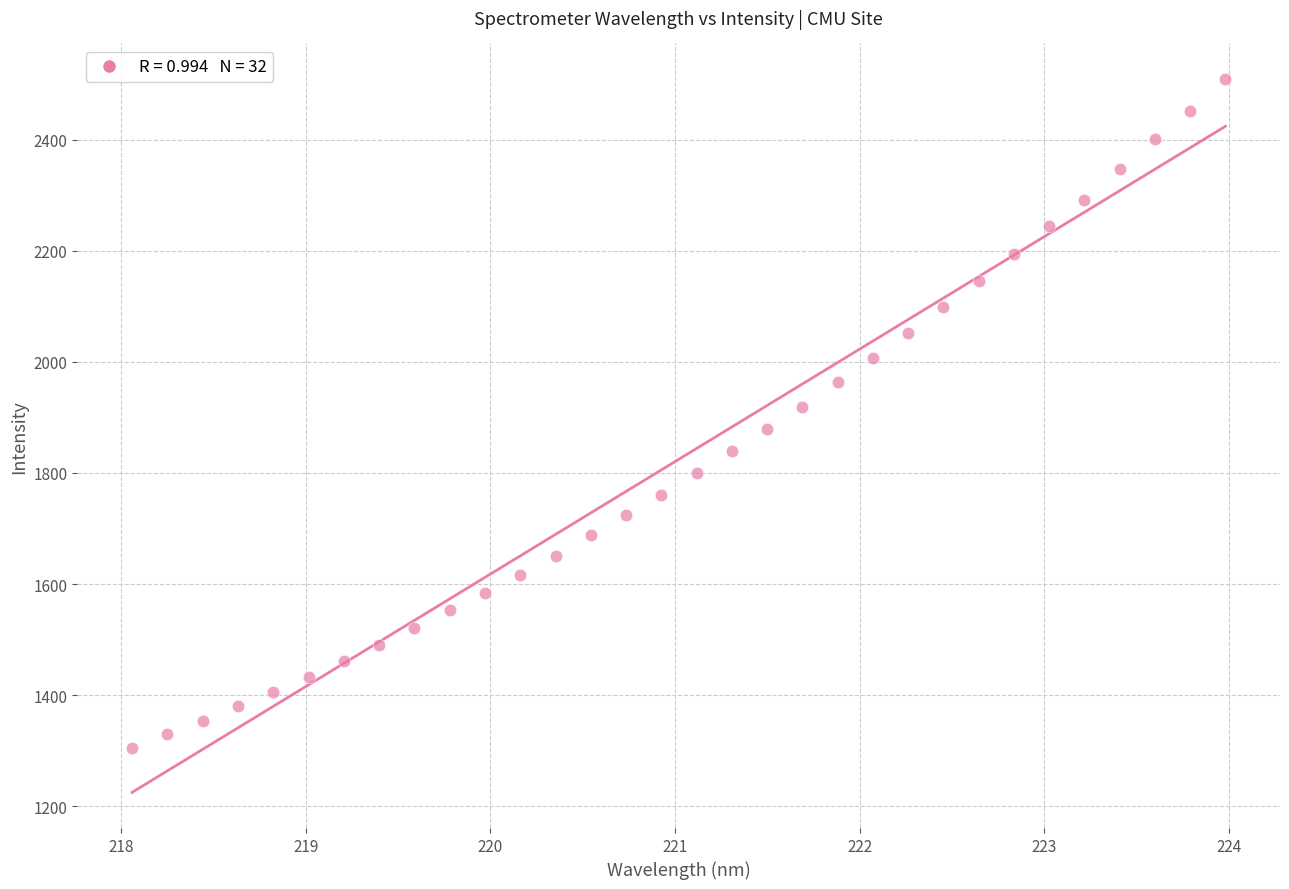

What is the range of Y values (max minus min)?

1204.1